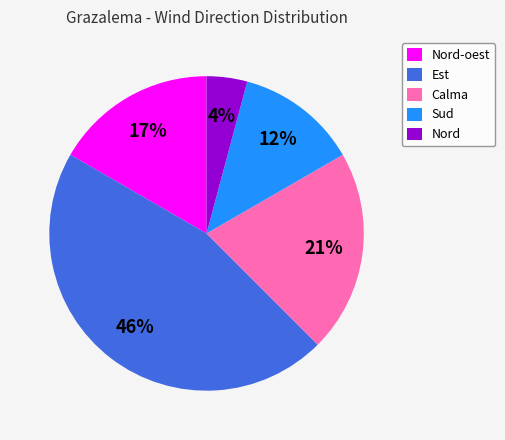

To the nearest percent, what is the combined percentage of Est and Sud?

58%